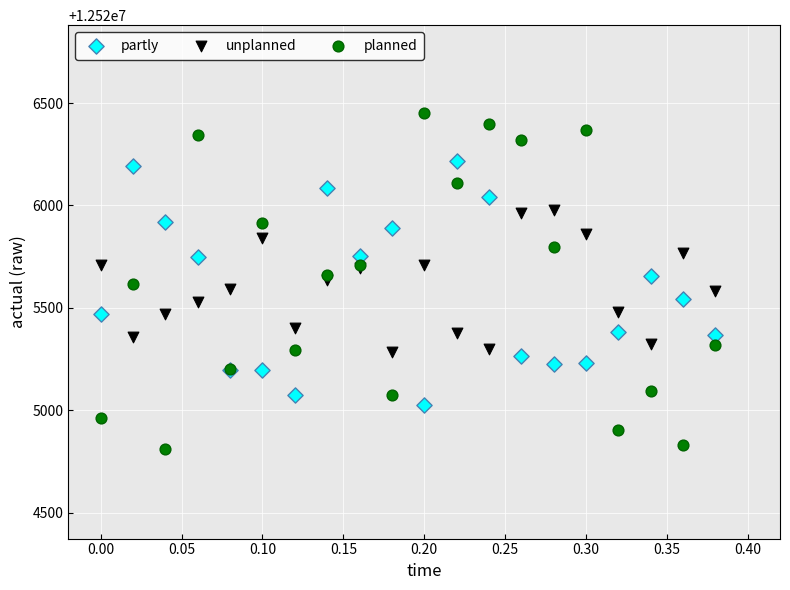

Which series contains the highest Y value?

planned